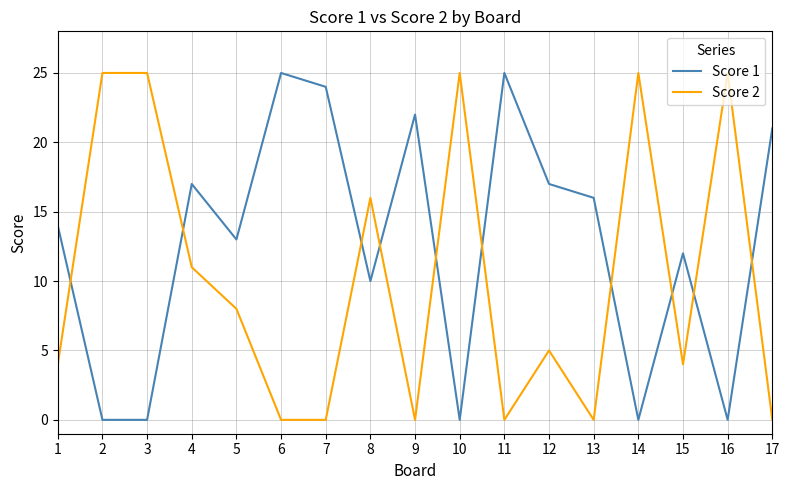

What is the difference between the maximum and minimum values in the Score 1 series?

25